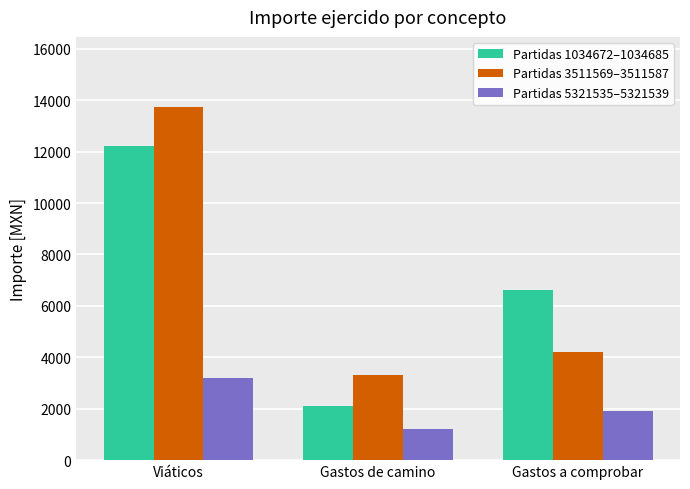

Reading left to right, extract all data points from this chart.

Partidas 1034672–1034685: 12210	2100	6600
Partidas 3511569–3511587: 13720	3300	4200
Partidas 5321535–5321539: 3200	1200	1900